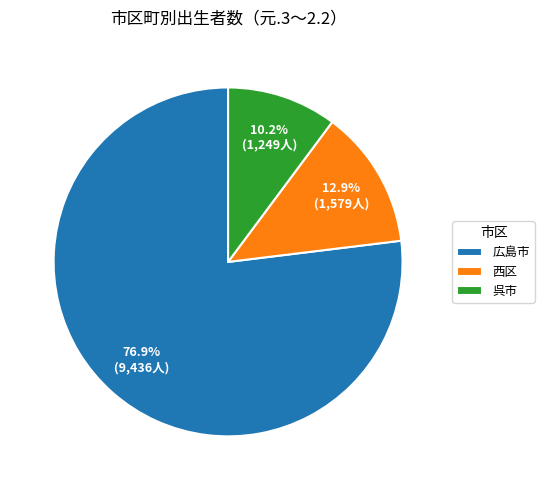

Approximately how many times larger is the value at 西区 compared to 呉市?

1.3